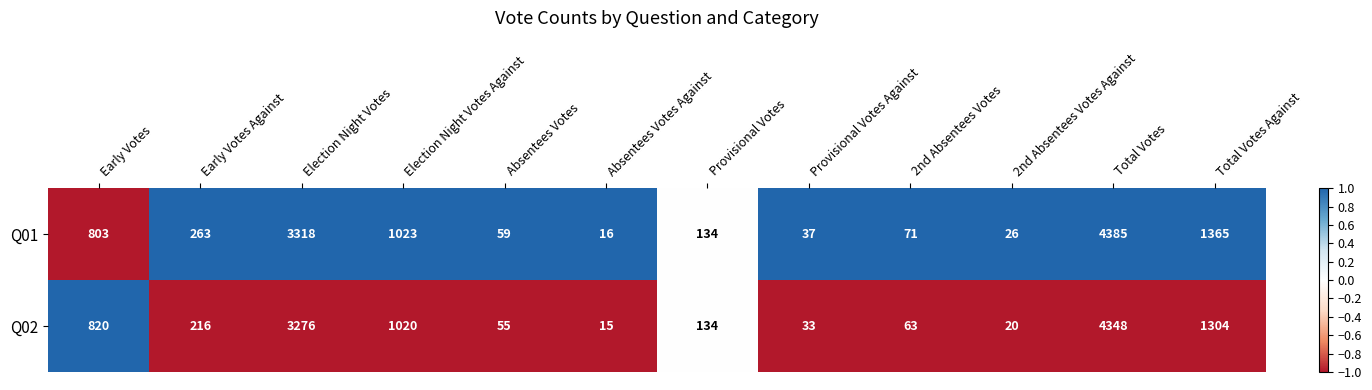

The value of Q02 at 2nd Absentees Votes is 86. True or false?

False